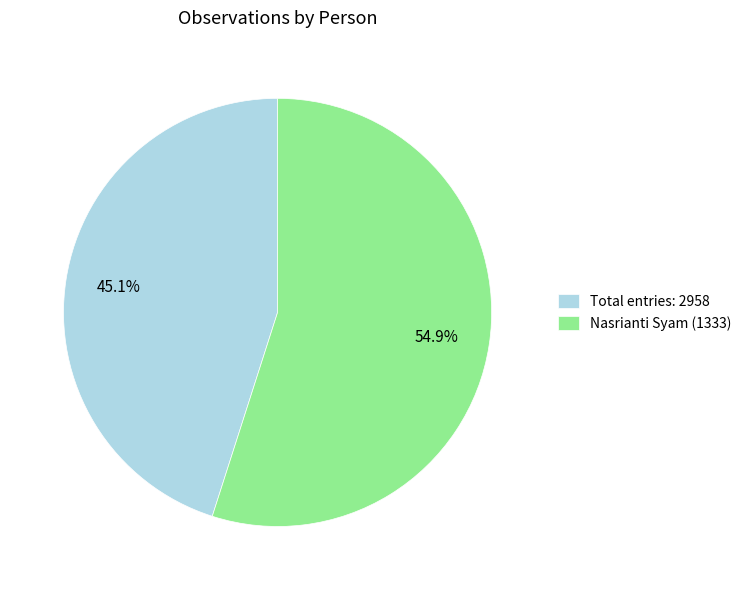

Which category has the smallest portion of the pie?

Total entries: 2958